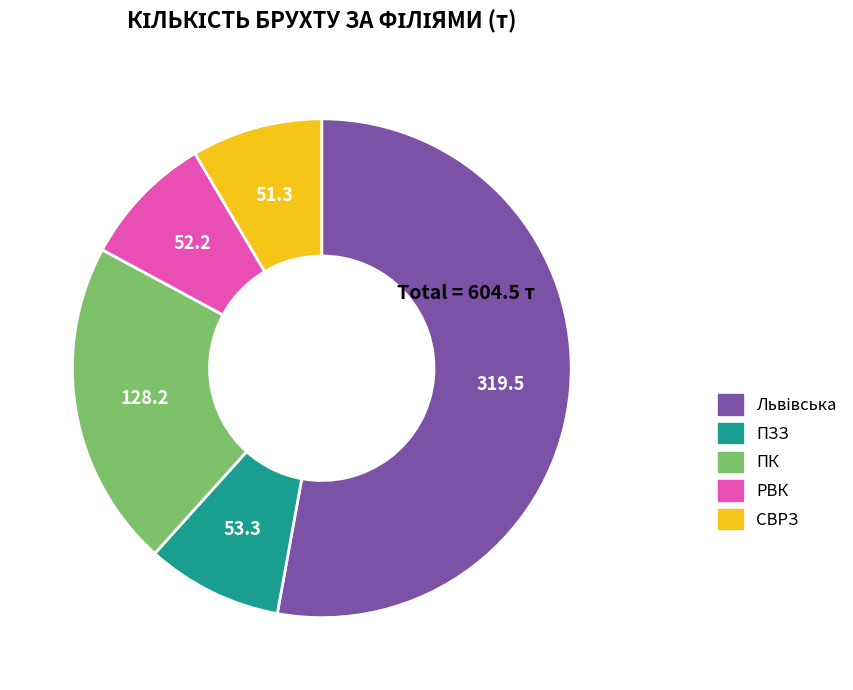

True or false: ПЗЗ accounts for 1% of the total.

False